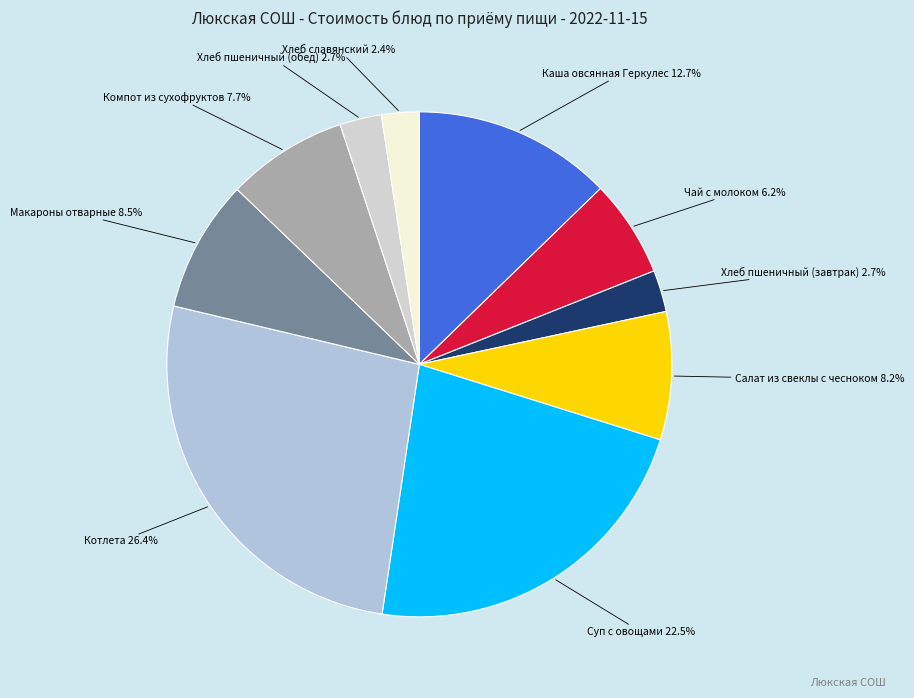

Is there any slice that represents more than half of the pie?

No